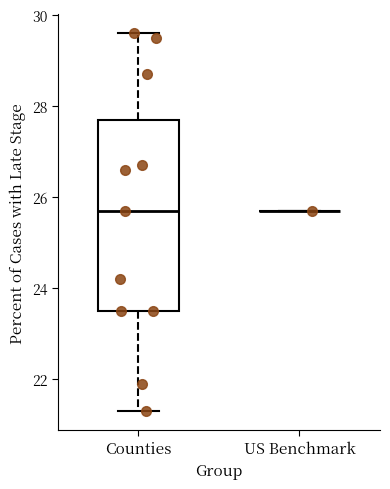

Reading left to right, transcribe this box plot: for each box, give where its median line is, the range the box spans, and where its two whiskers end, as read against the y-axis. The values are not printed on the chart, so give them approximately, as read against the axis.

Counties: median 25.8, box 23.6 to 27.8, whiskers 21.4 to 29.6
US Benchmark: box collapsed to a line at 25.8, whiskers 25.8 to 25.8